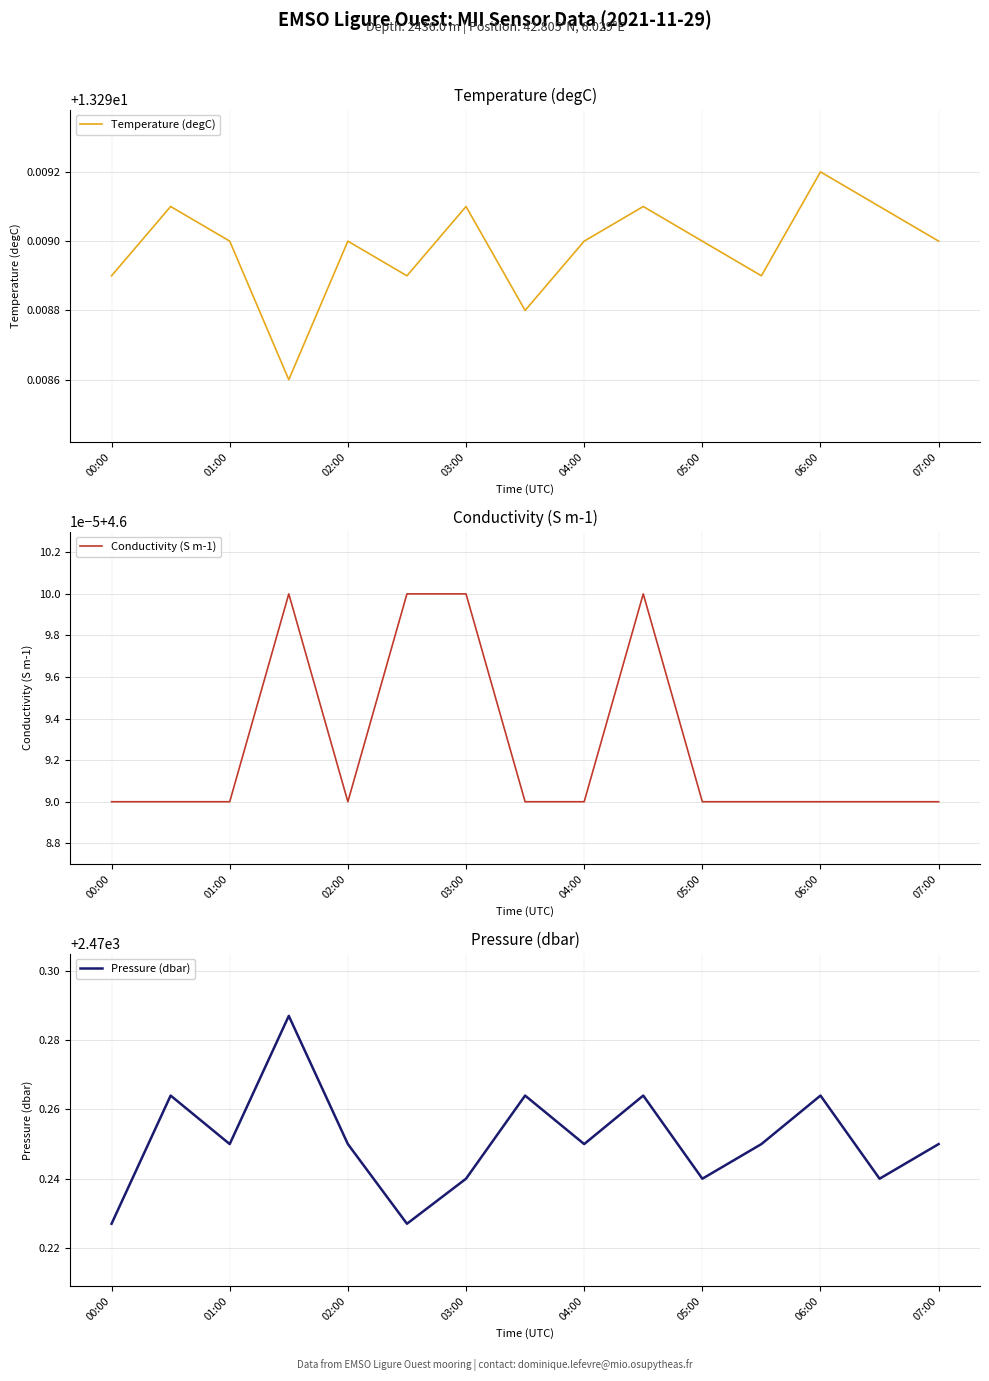

True or false: Temperature (degC) has a value of 3.2 at 00:00.

False